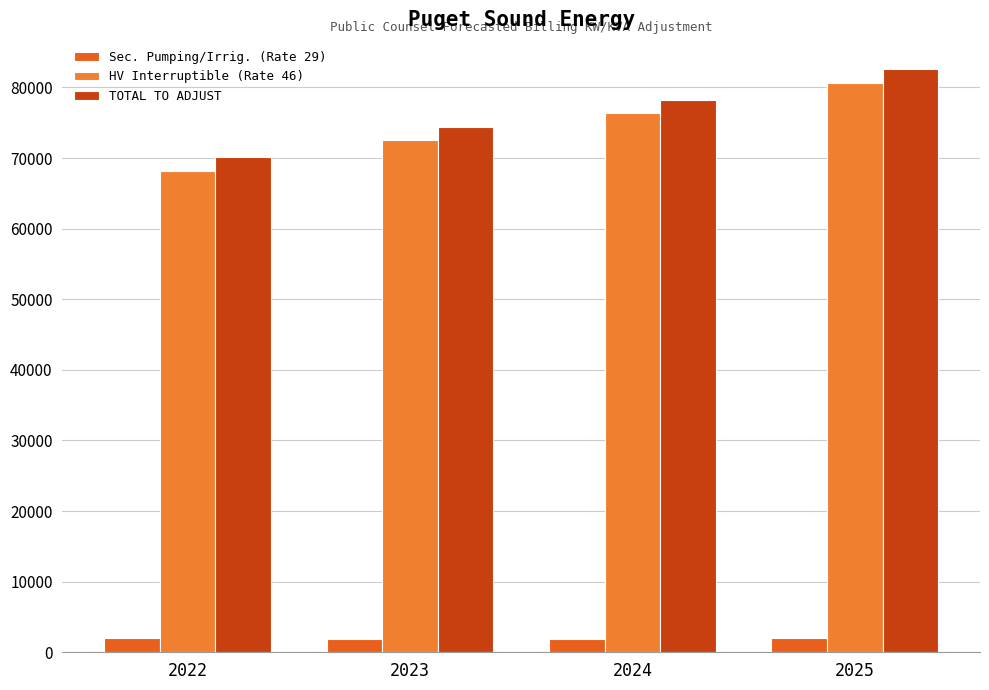

What is the spread (max minus min) of values at 2023?

72504.0